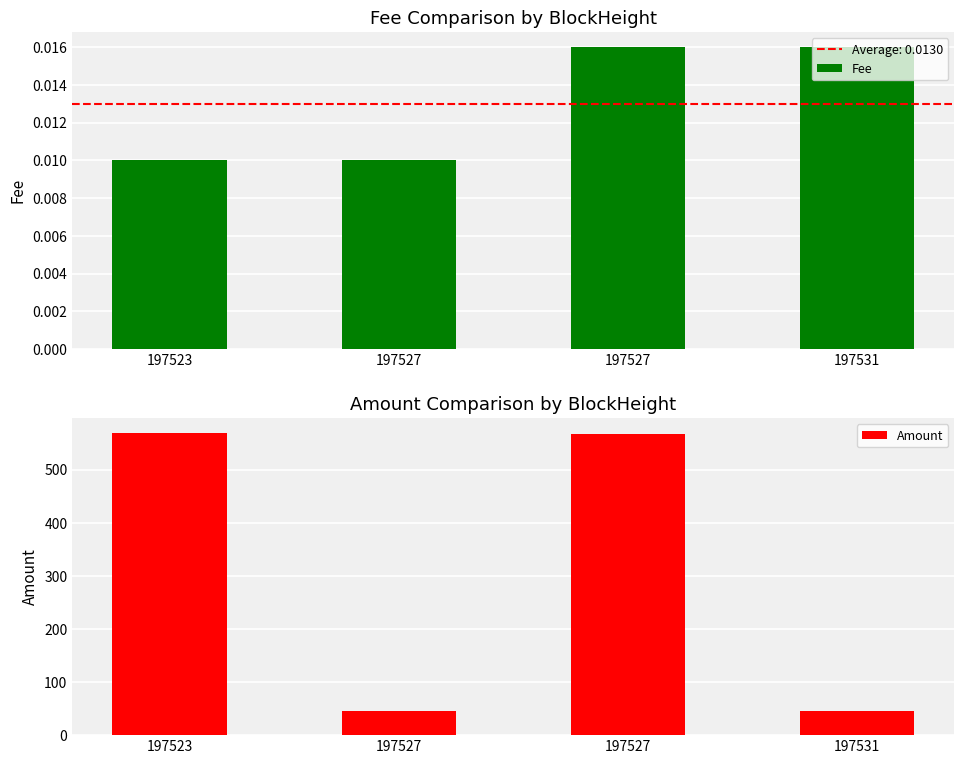

What is the sum of all Fee values?

0.1